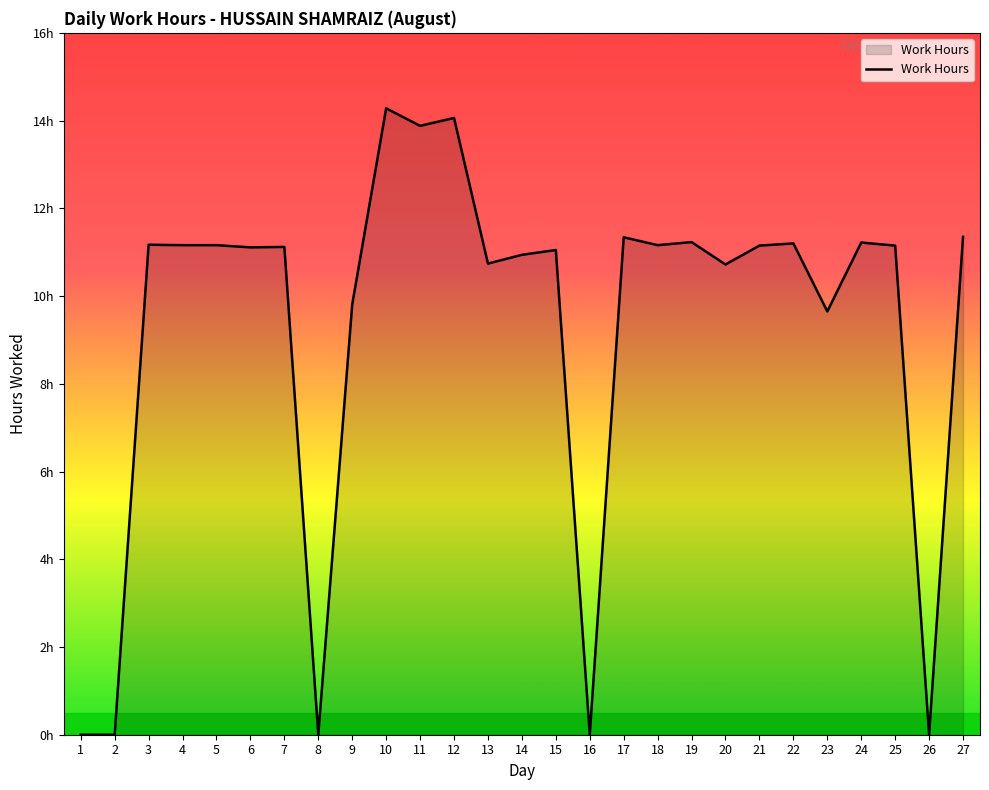

List the labels in order of value, smallest first.

1, 2, 8, 16, 26, 23, 9, 20, 13, 14, 15, 6, 7, 21, 25, 4, 5, 18, 3, 22, 24, 19, 17, 27, 11, 12, 10